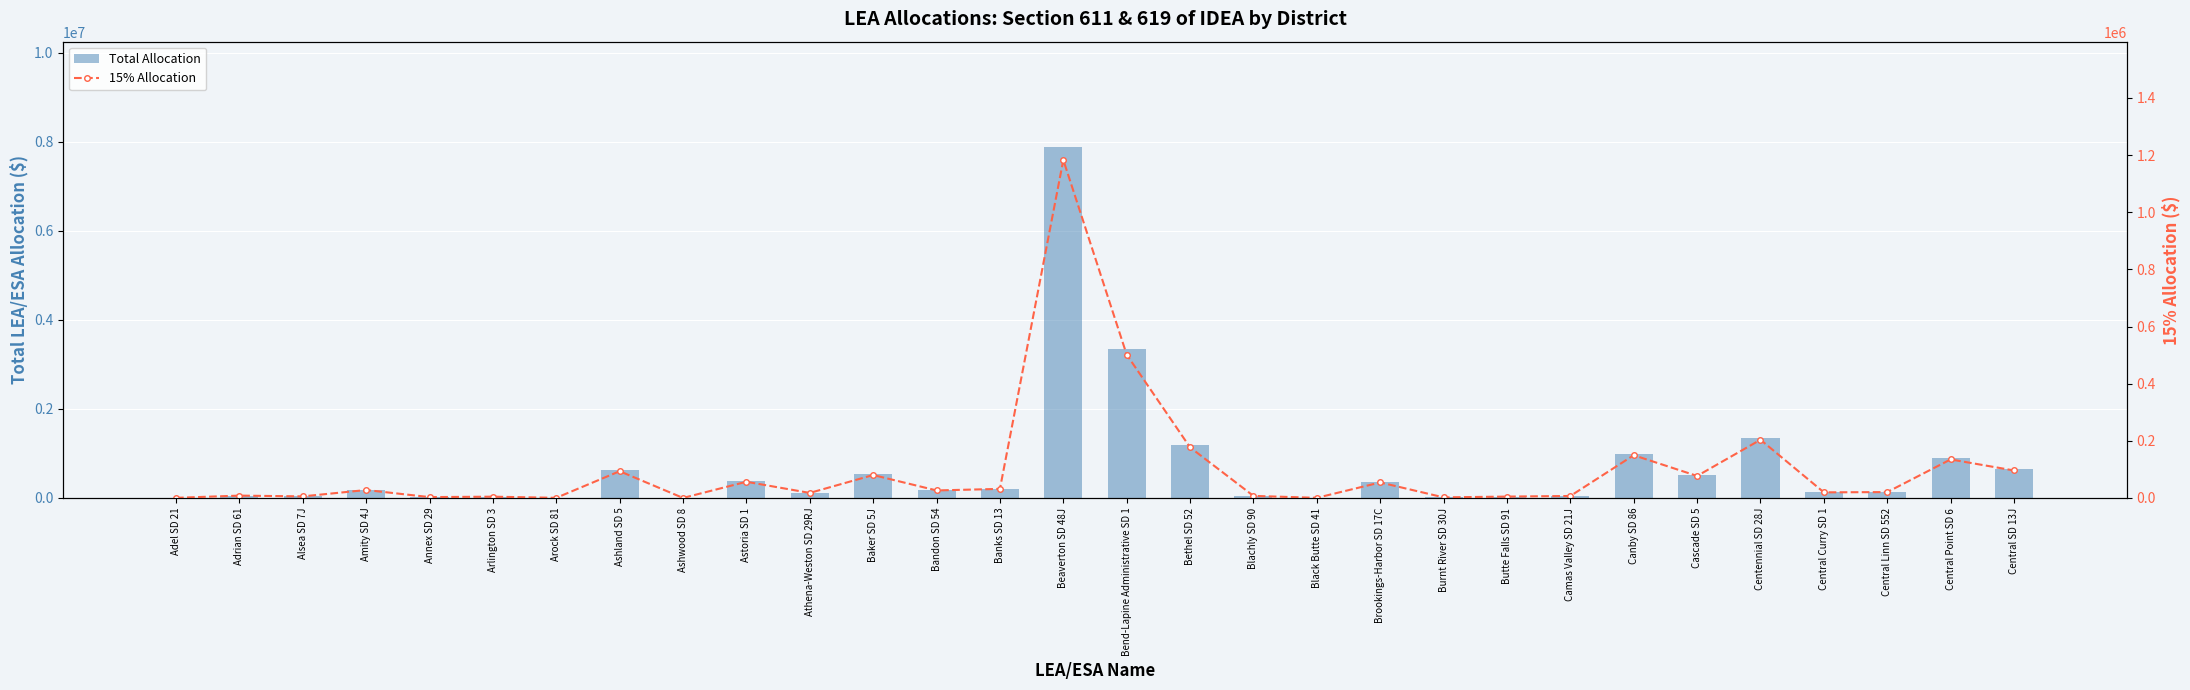

Rank the series at Alsea SD 7J from lowest to highest value.

15% Allocation, Total Allocation